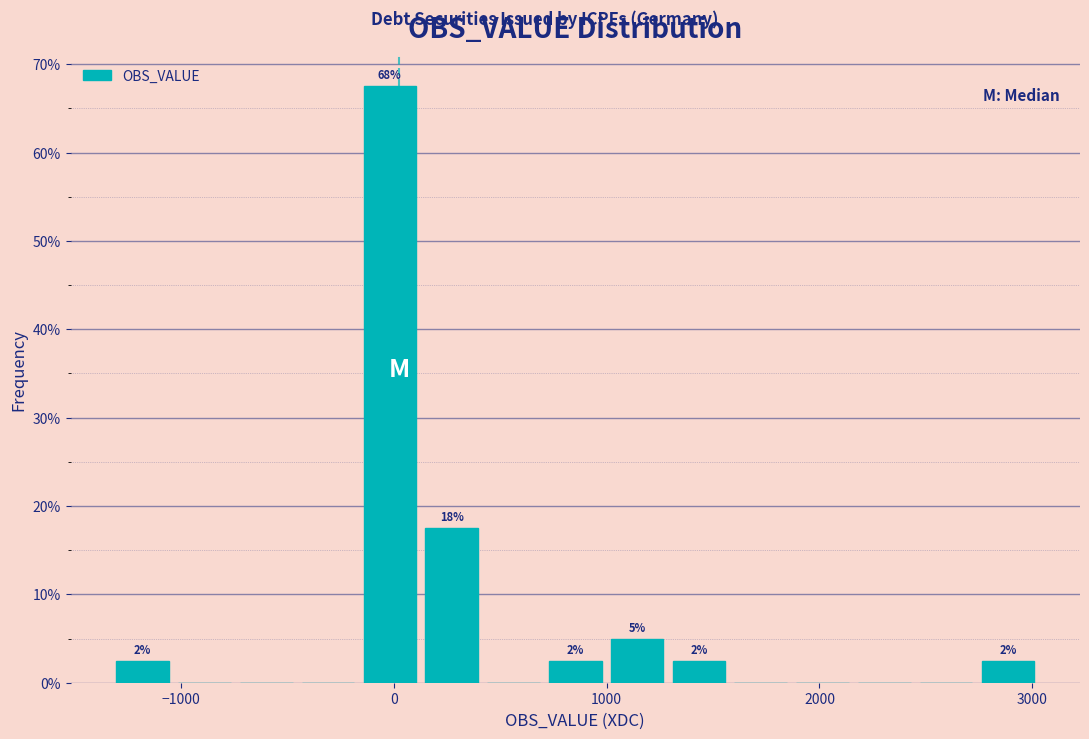

Around what value on the x-axis is the tallest bar? Give the approximate position of its centre, as read against the axis.

0